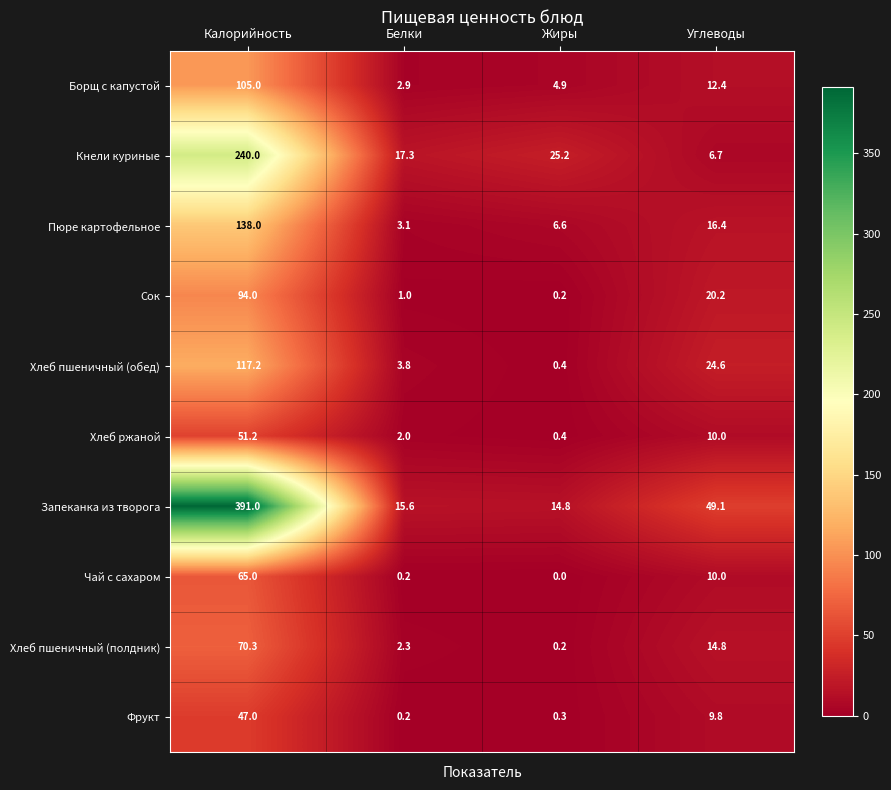

At which category is the sum across all series the highest?

Калорийность